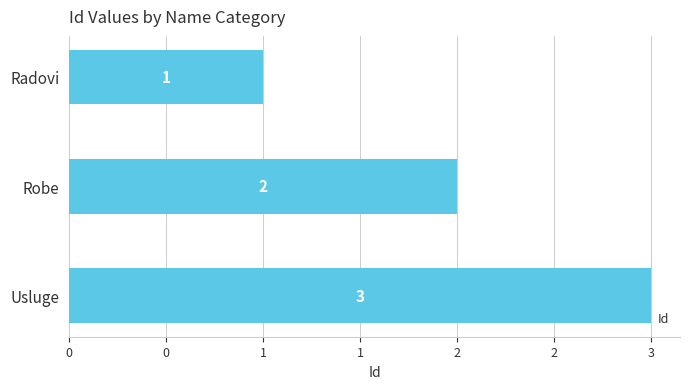

List the labels in order of value, smallest first.

Radovi, Robe, Usluge